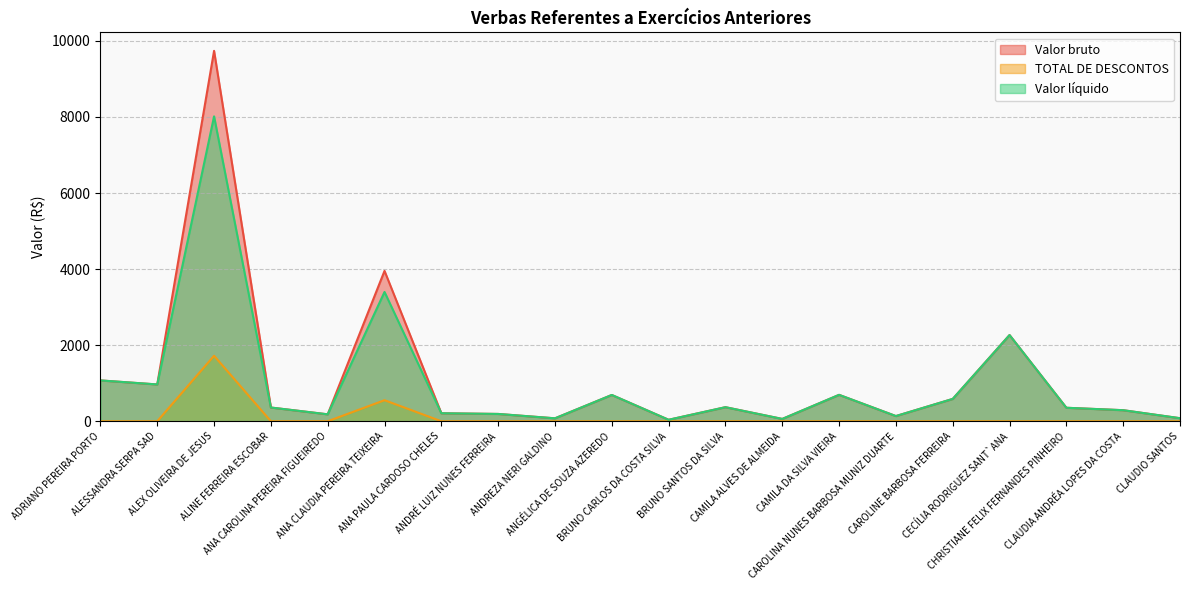

What is the maximum value shown in the chart?

9737.9